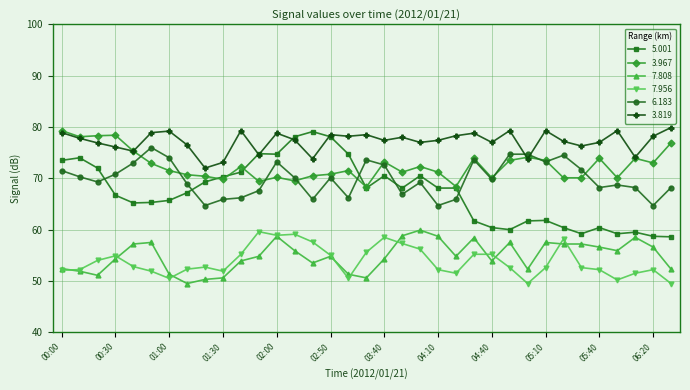

How many categories are shown in the chart?

35